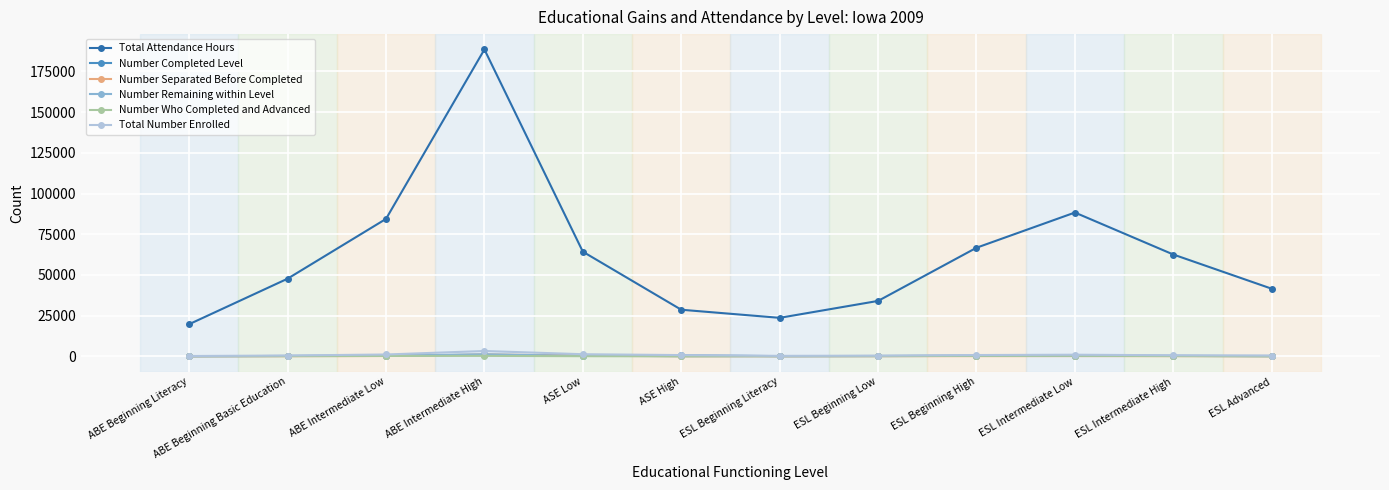

Which category has the highest value across all series?

ABE Intermediate High